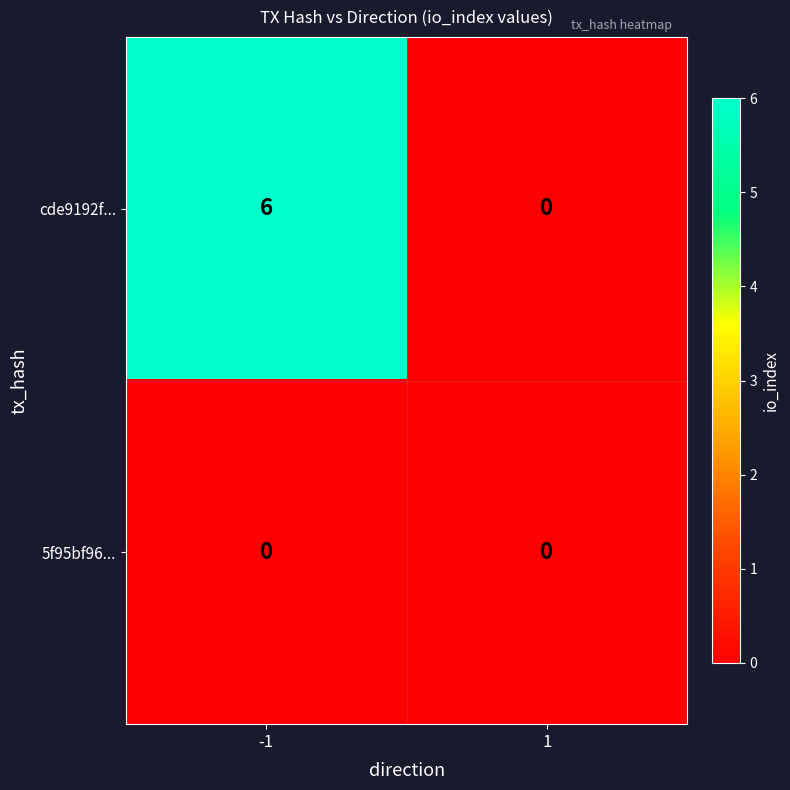

What is the sum of all cde9192f... values?

6